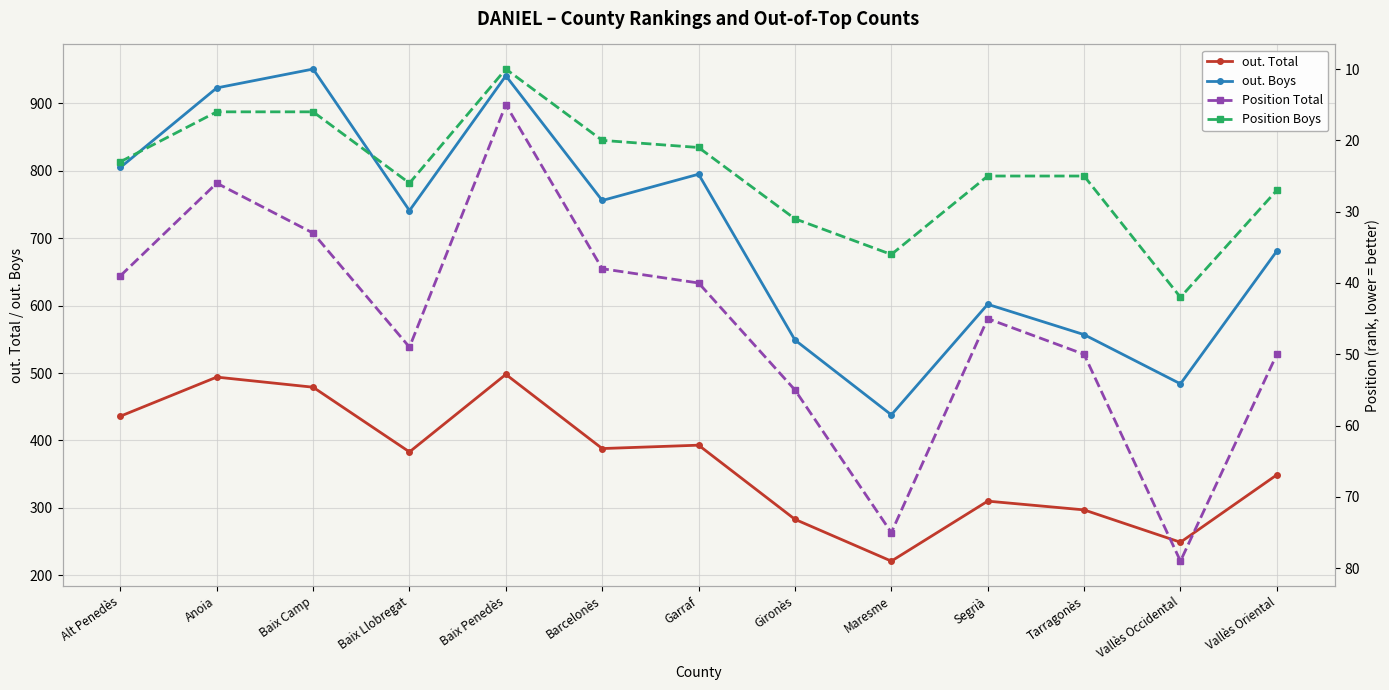

The value of Position Total at Garraf is 15. True or false?

False